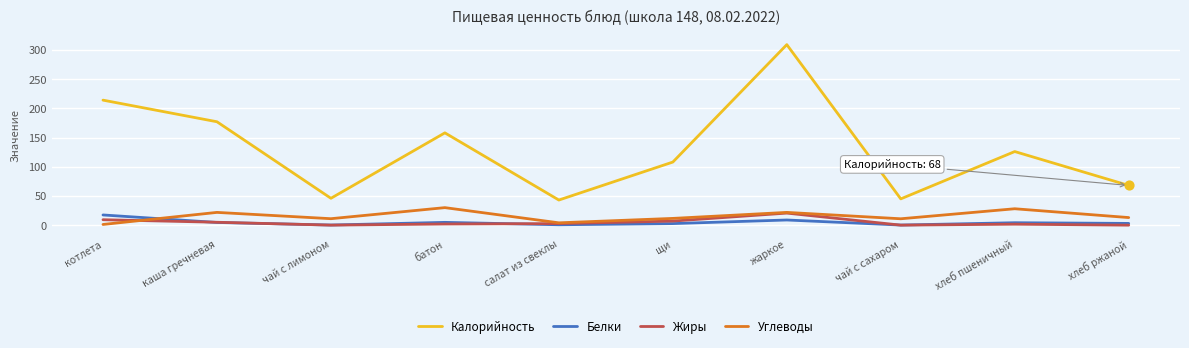

What is the total value across all series at салат из свеклы?

50.4